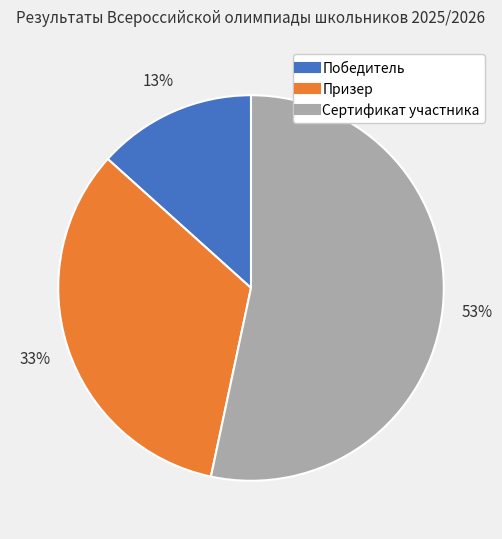

Which category has the smallest portion of the pie?

Победитель